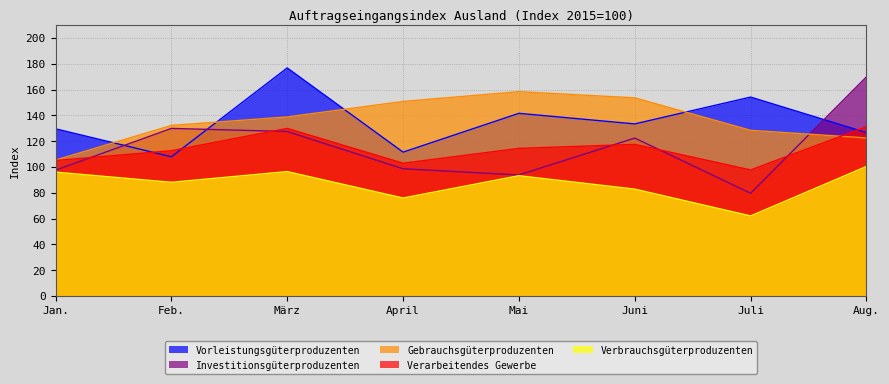

What are all the series names shown in the legend?

Vorleistungsgüterproduzenten, Investitionsgüterproduzenten, Gebrauchsgüterproduzenten, Verarbeitendes Gewerbe, Verbrauchsgüterproduzenten